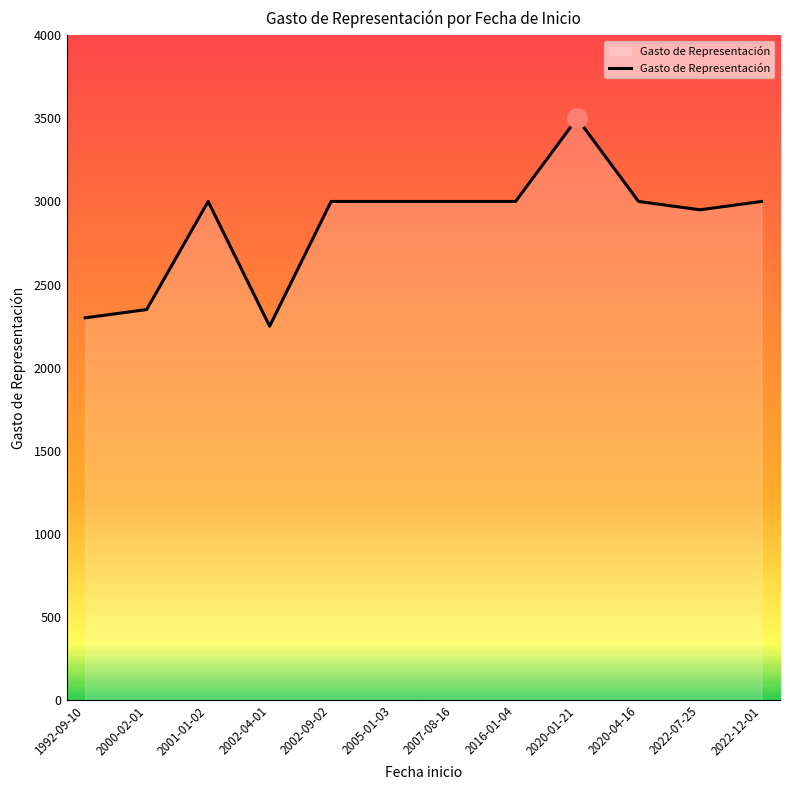

How many lines are shown in the chart?

1